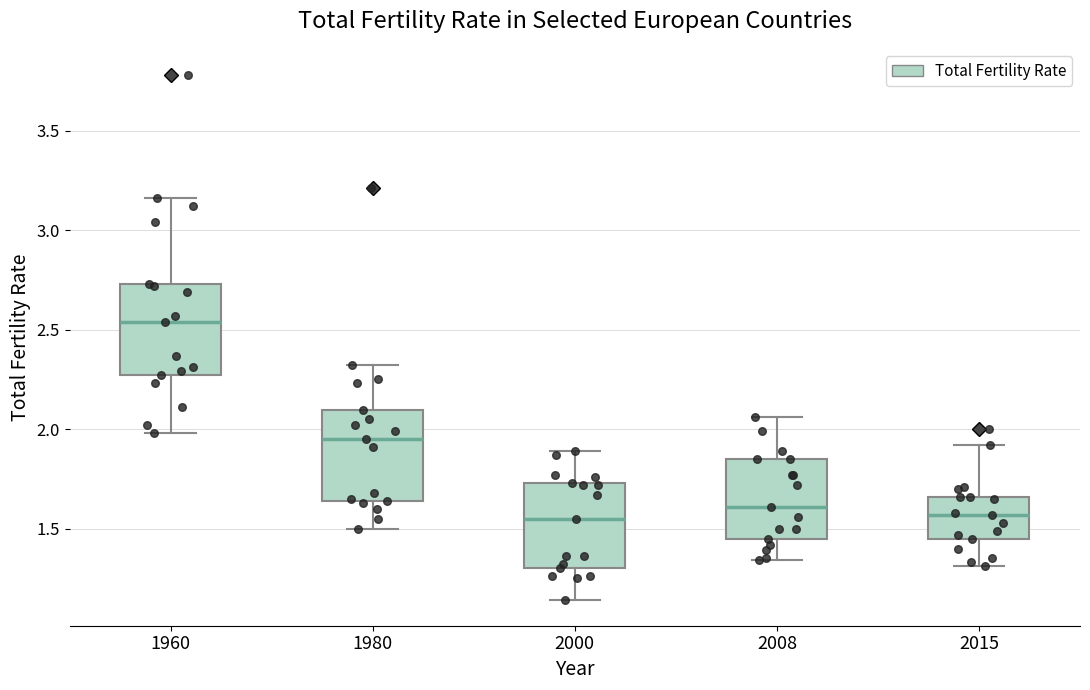

Reading left to right, read every box against the y-axis: the position of its median line, the range the box covers, and the ends of its whiskers. The values are not printed on the chart, so give them approximately, as read against the axis.

1960: median 2.55, box 2.25 to 2.75, whiskers 2.00 to 3.15
1980: median 1.95, box 1.65 to 2.10, whiskers 1.50 to 2.30
2000: median 1.55, box 1.30 to 1.75, whiskers 1.15 to 1.90
2008: median 1.60, box 1.45 to 1.85, whiskers 1.35 to 2.05
2015: median 1.55, box 1.45 to 1.65, whiskers 1.30 to 1.90